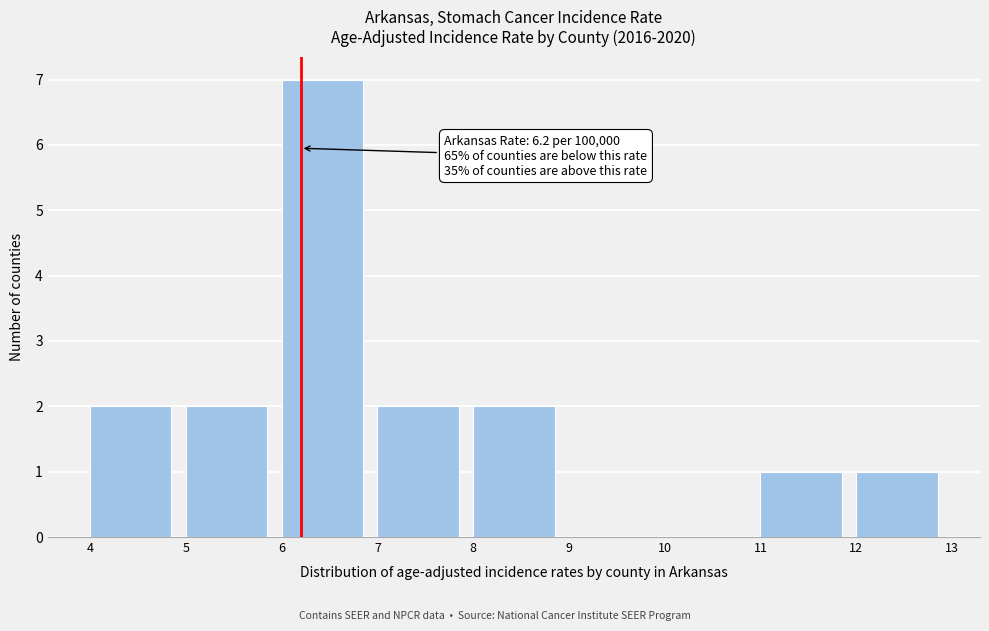

Over which range of the x-axis is the bar tallest?

6 to 7